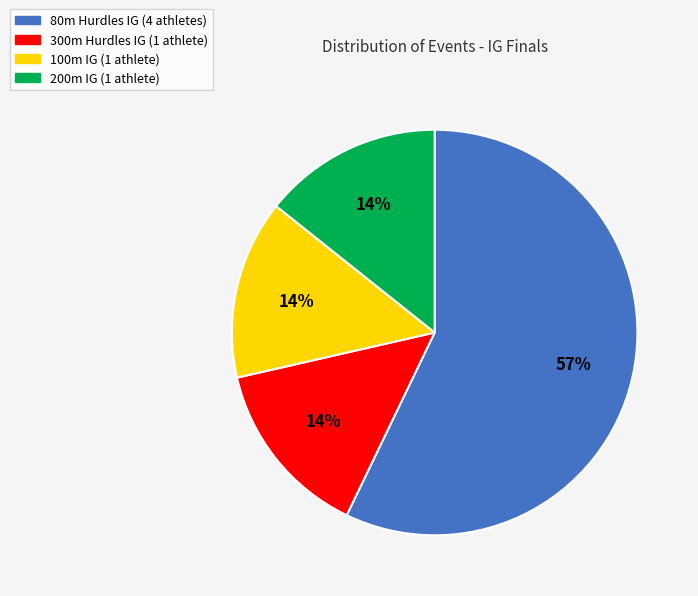

True or false: 300m Hurdles IG accounts for 7% of the total.

False